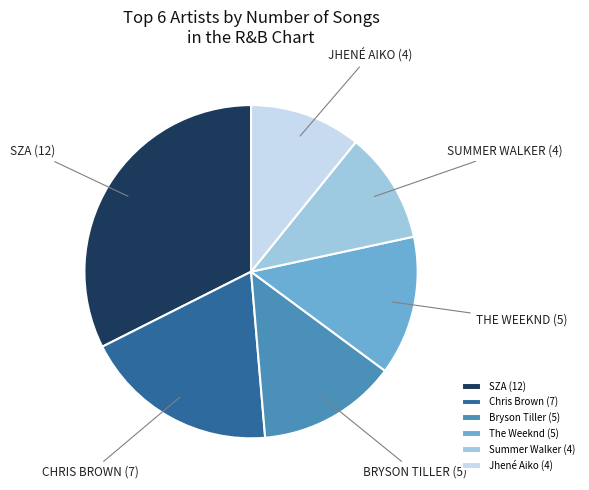

Is the sum of Chris Brown (7) and Jhené Aiko (4) greater than half?

No